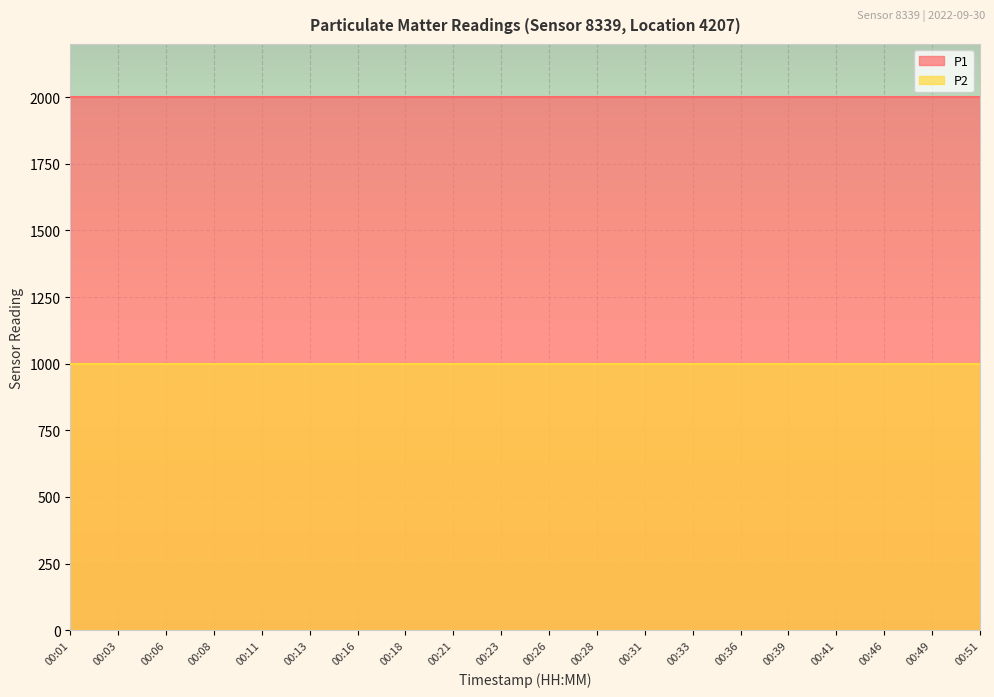

Read the P2 value at 00:08.

999.9